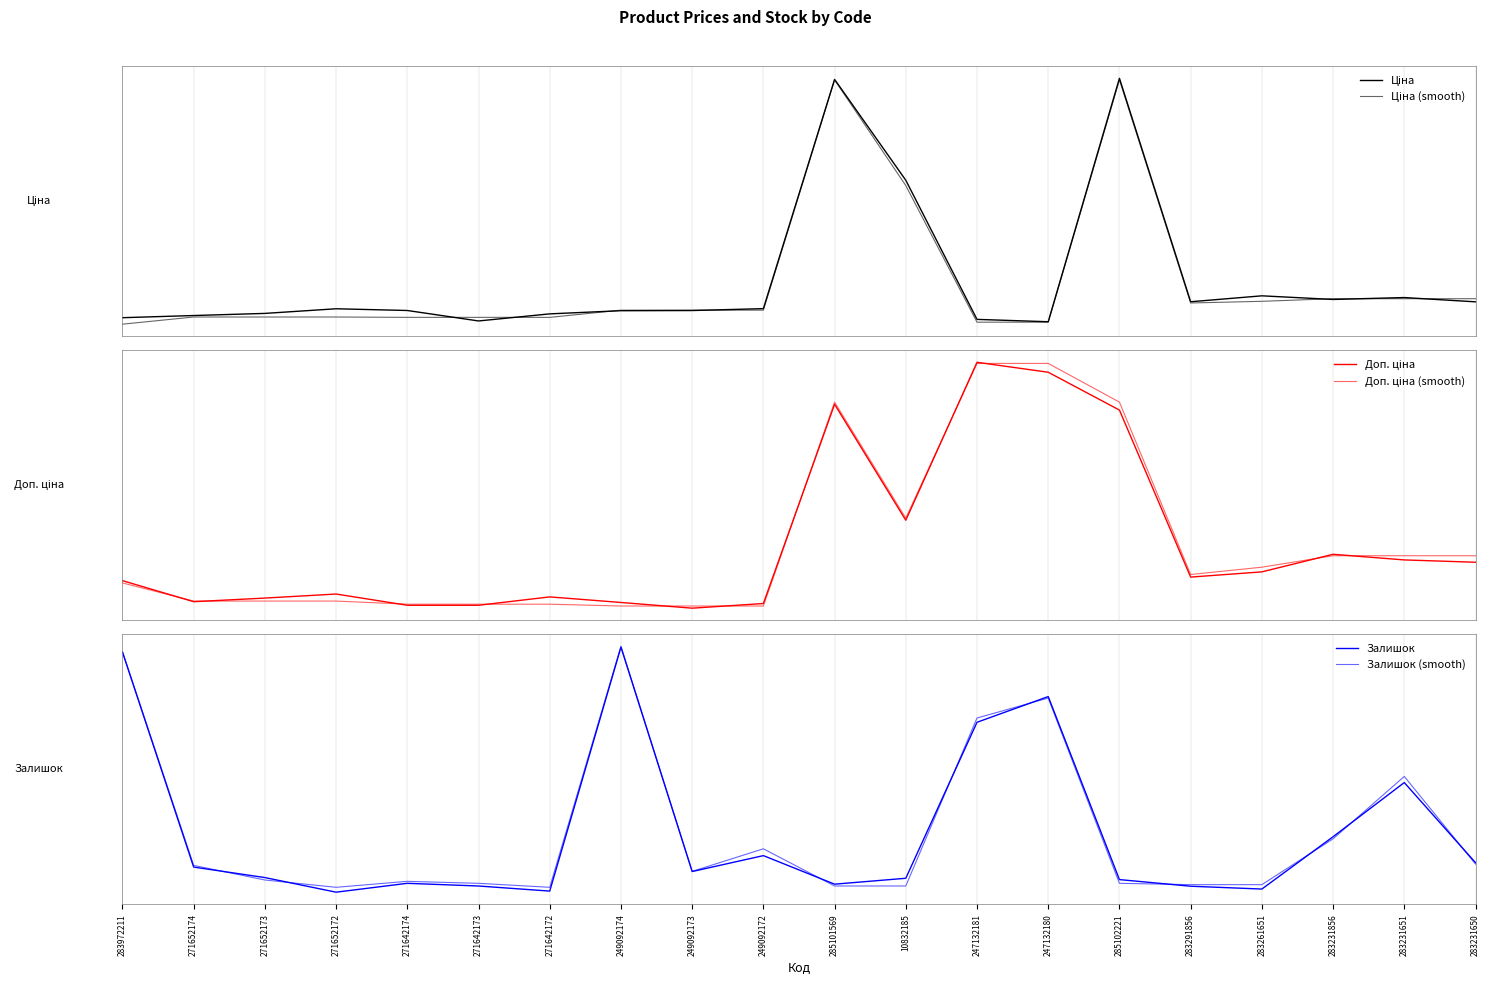

What is the label of the 7th point from the right?

247132180